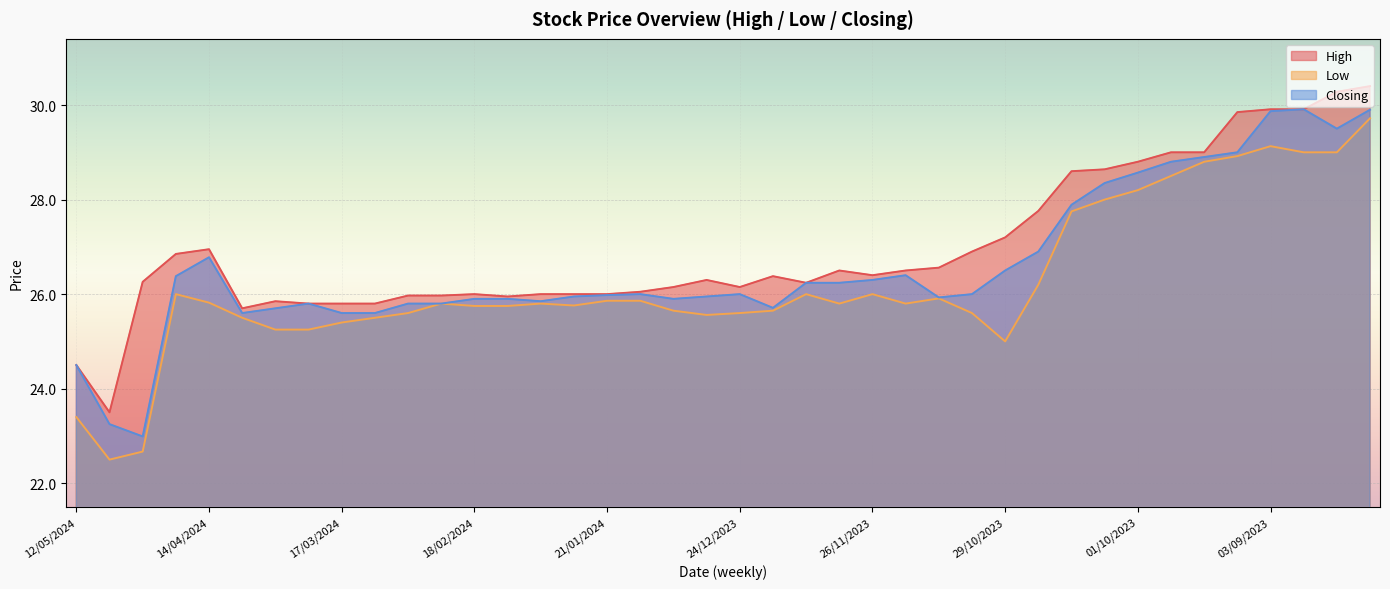

Read the Closing value at 20/08/2023.

29.5